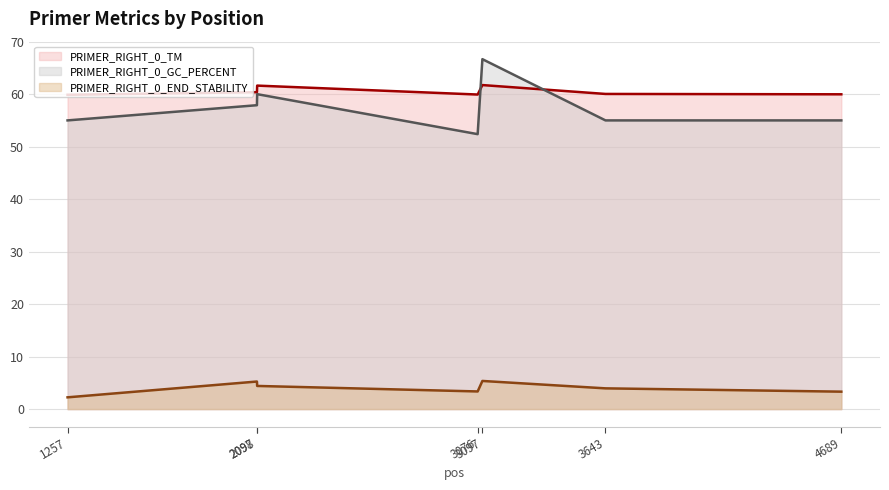

Which category has the lowest value in the PRIMER_RIGHT_0_GC_PERCENT (line) series?

3076